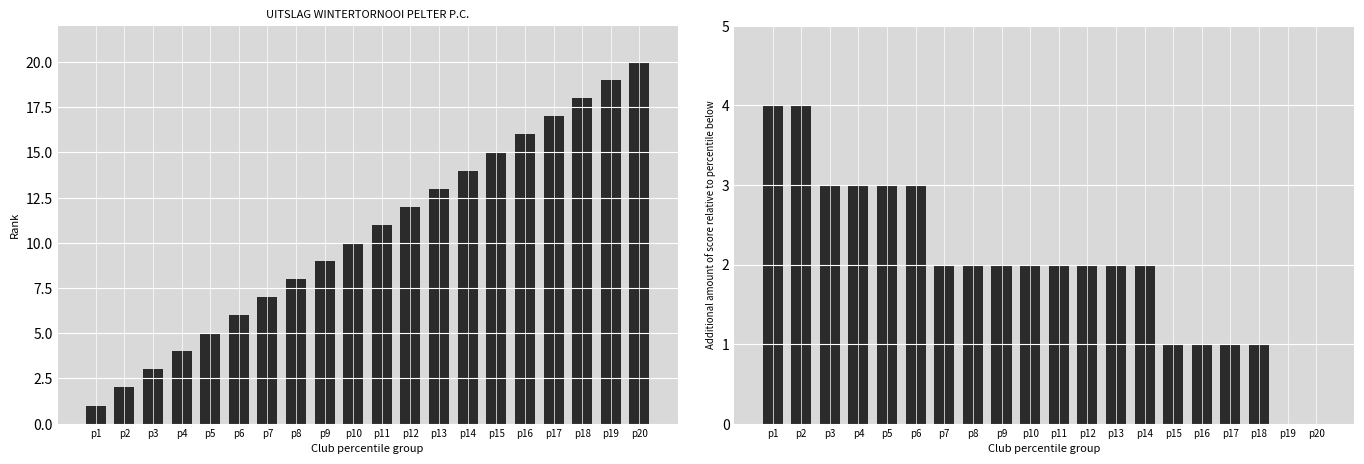

What is the sum of the Rank values at p20 and p7?

27